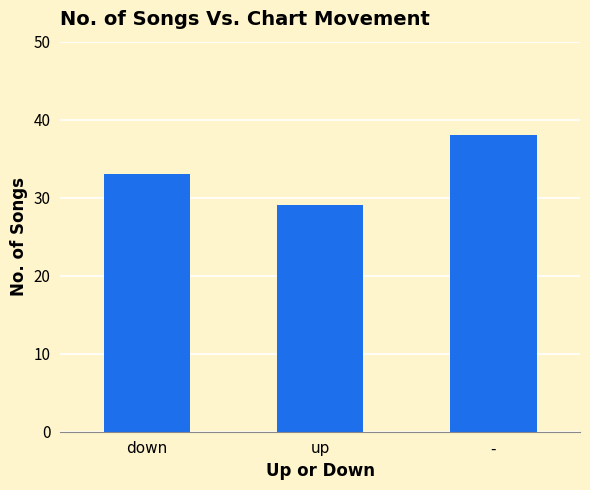

Where is the data nearest to the value 33?

down